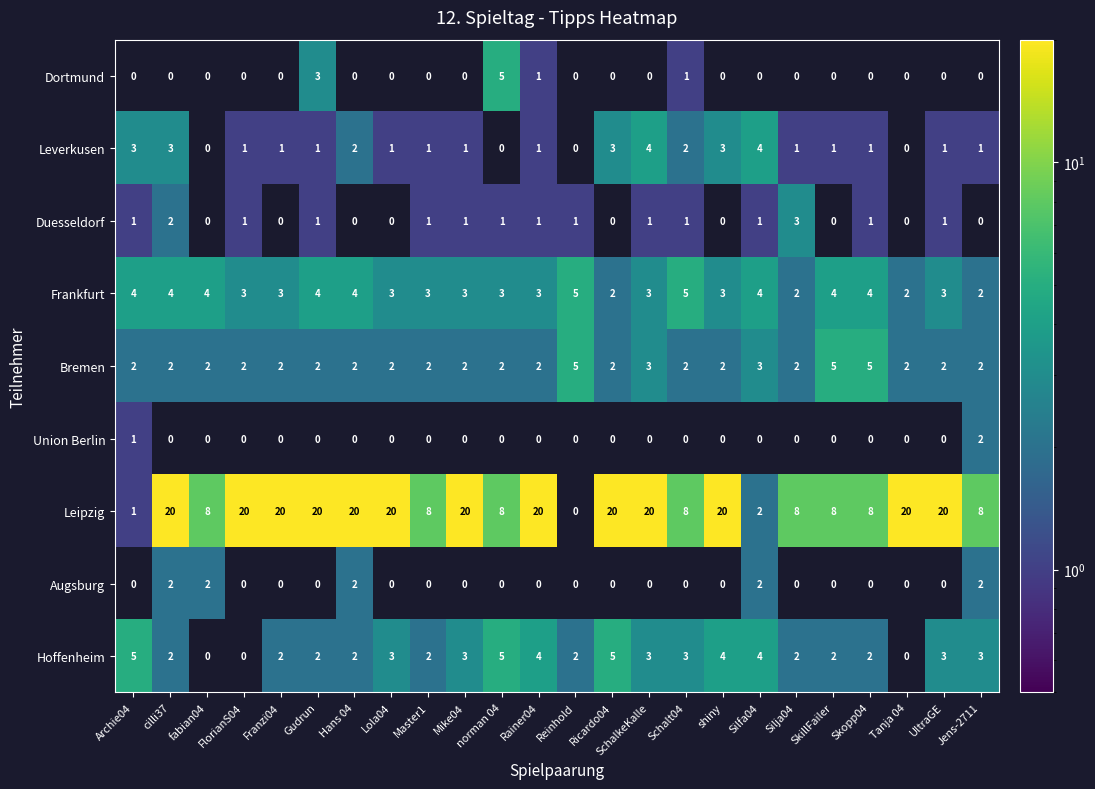

The Hoffenheim series shows 6 at shiny. True or false?

False